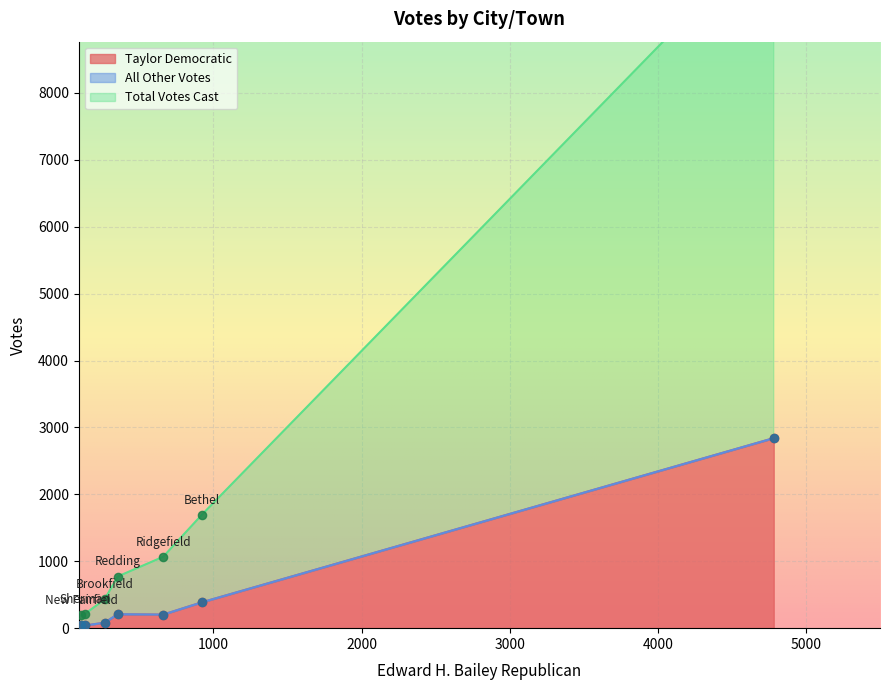

Which series has the widest spread of Y values?

Total Votes Cast